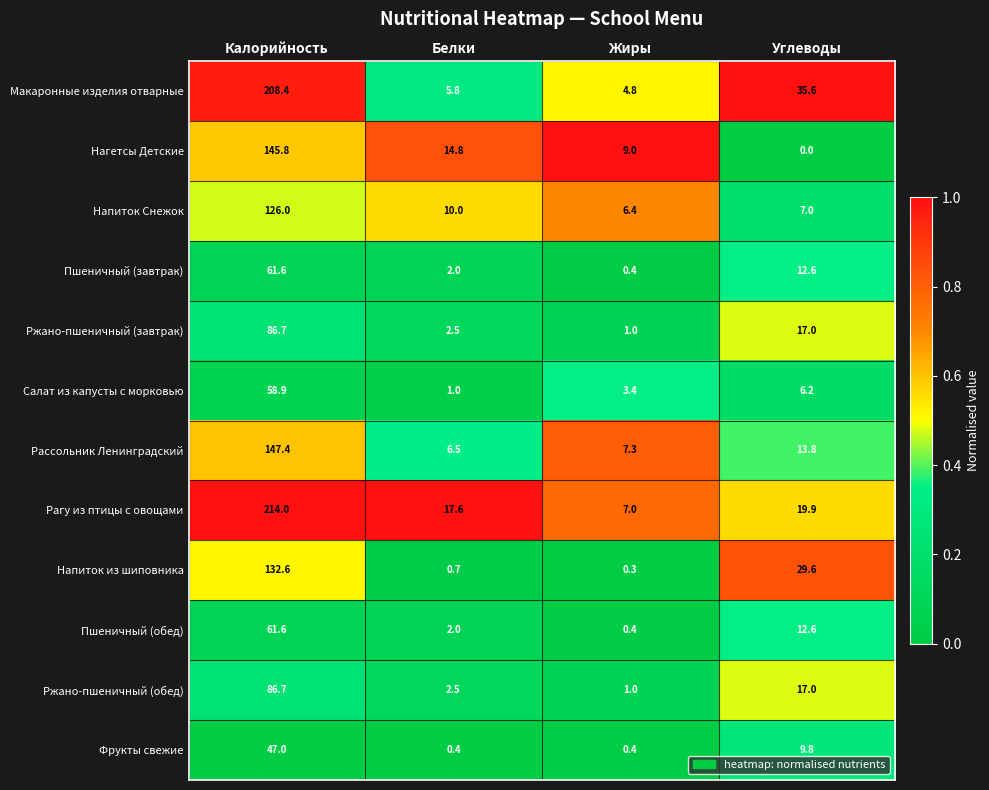

True or false: Макаронные изделия отварные has a value of 9.3 at Белки.

False